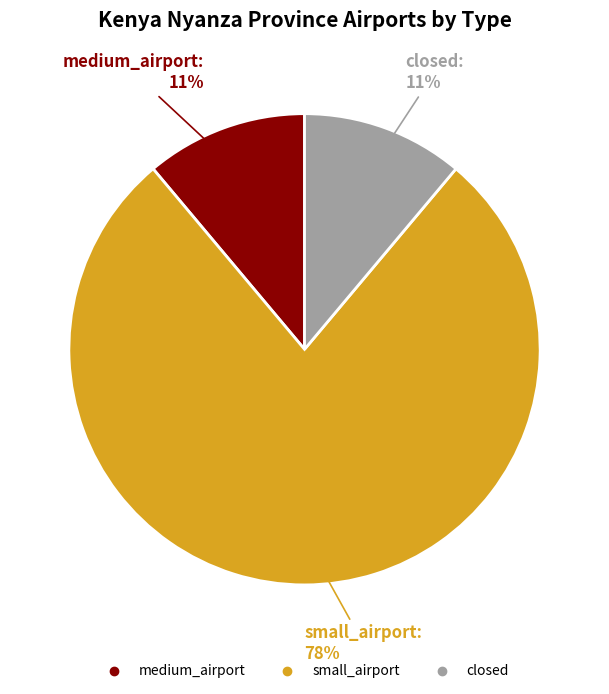

How many slices are in this pie chart?

3